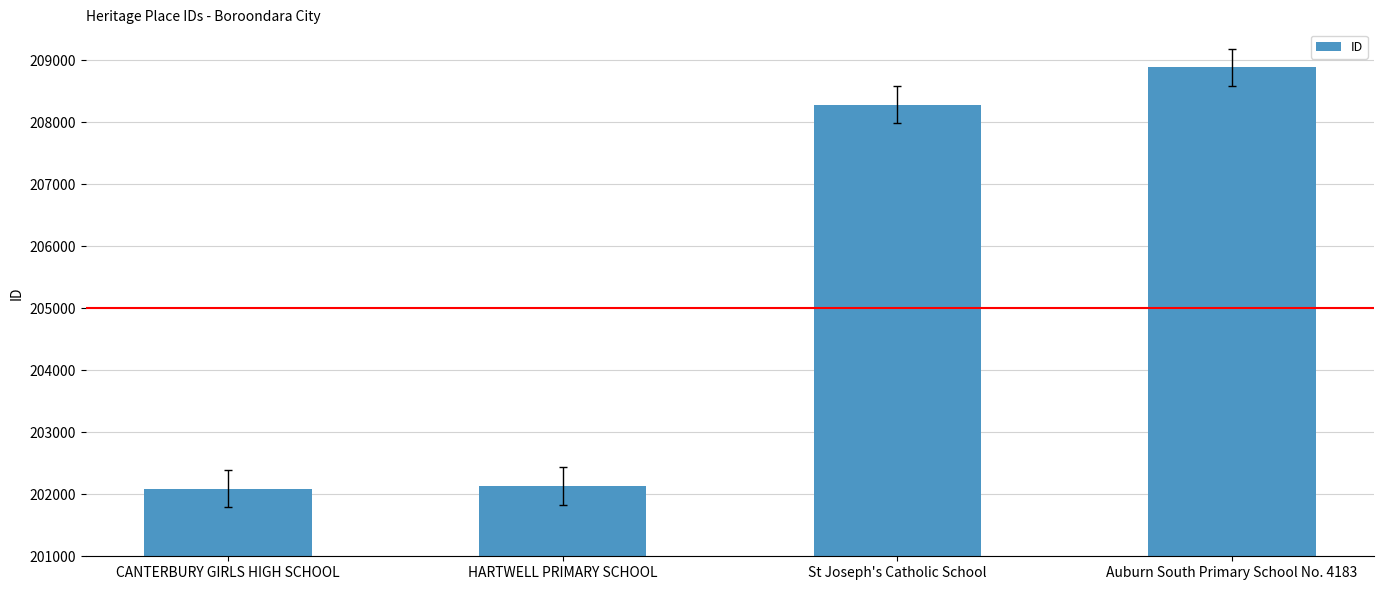

At which category does the chart reach its peak across all series?

Auburn South Primary School No. 4183